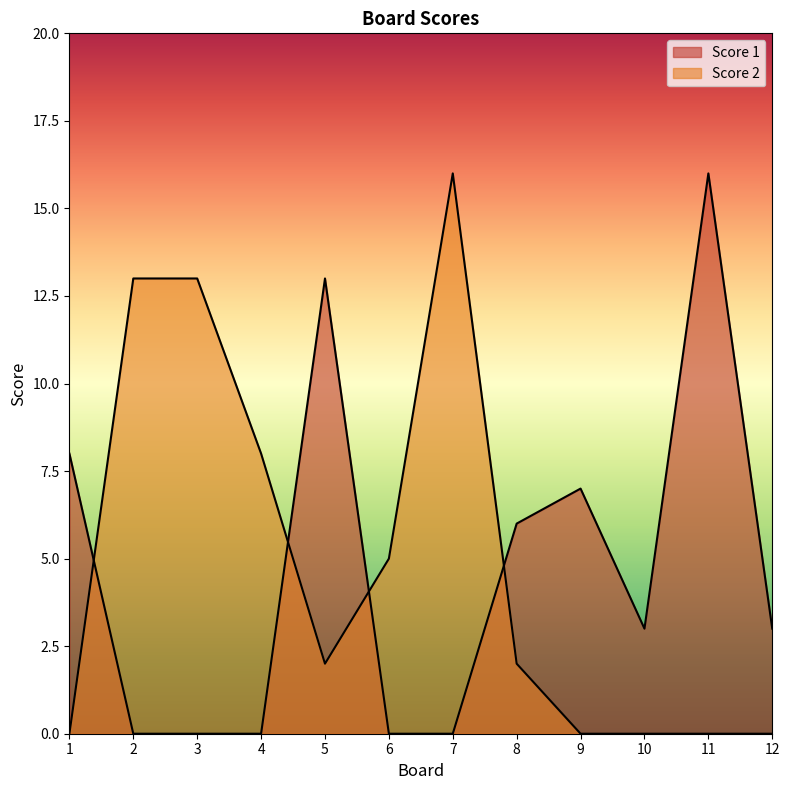

Reading left to right, what are all the values shown in this chart?

Score 1: 8	0	0	0	13	0	0	6	7	3	16	3
Score 2: 0	13	13	8	2	5	16	2	0	0	0	0